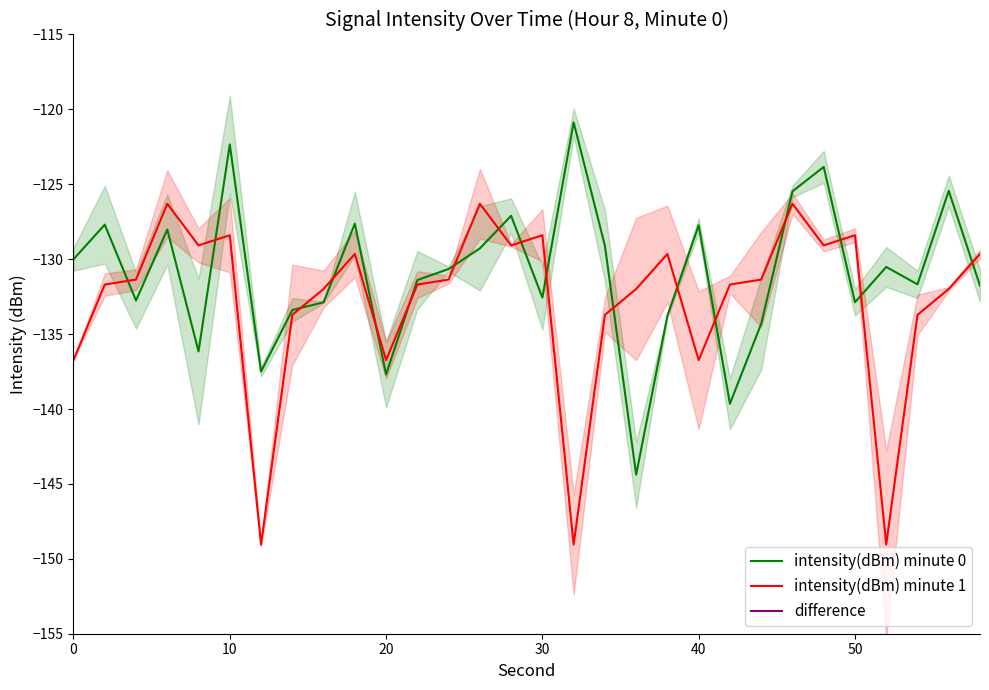

True or false: difference and intensity(dBm) minute 0 intersect in this chart.

False